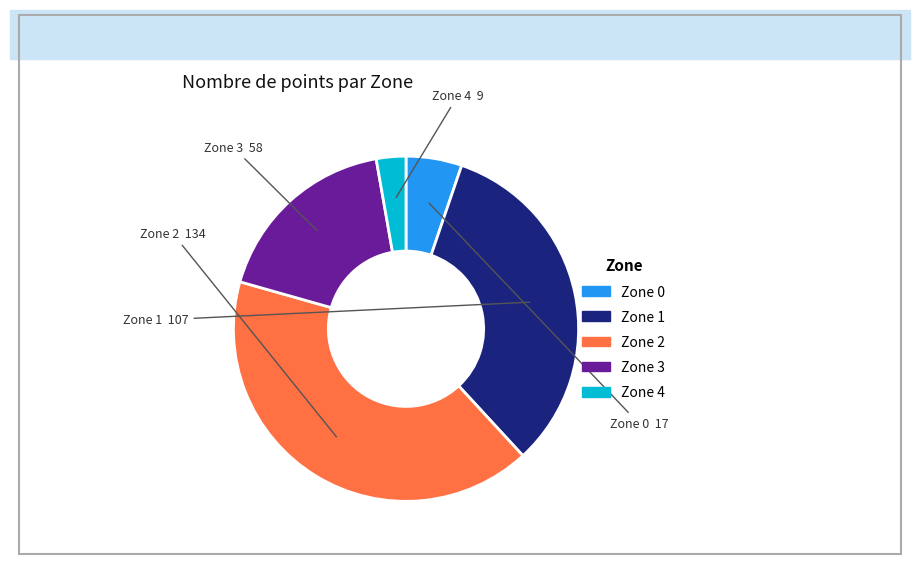

How many segments does this pie chart have?

5